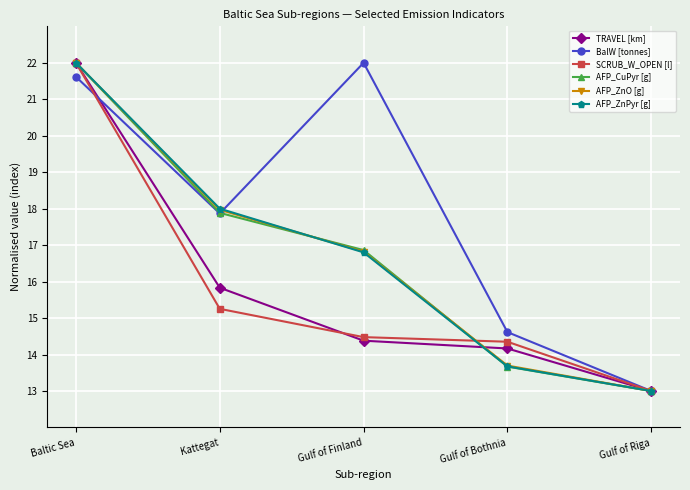

What is the difference between the maximum and second lowest values in the AFP_ZnO [g] series?

8.3